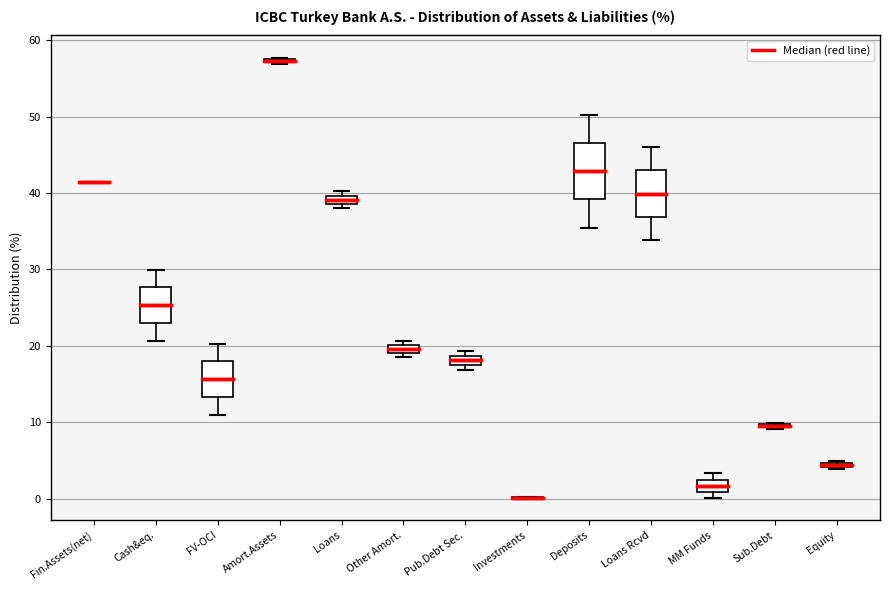

Comparing the boxes themselves (not the whiskers), which one is the tallest?

Deposits